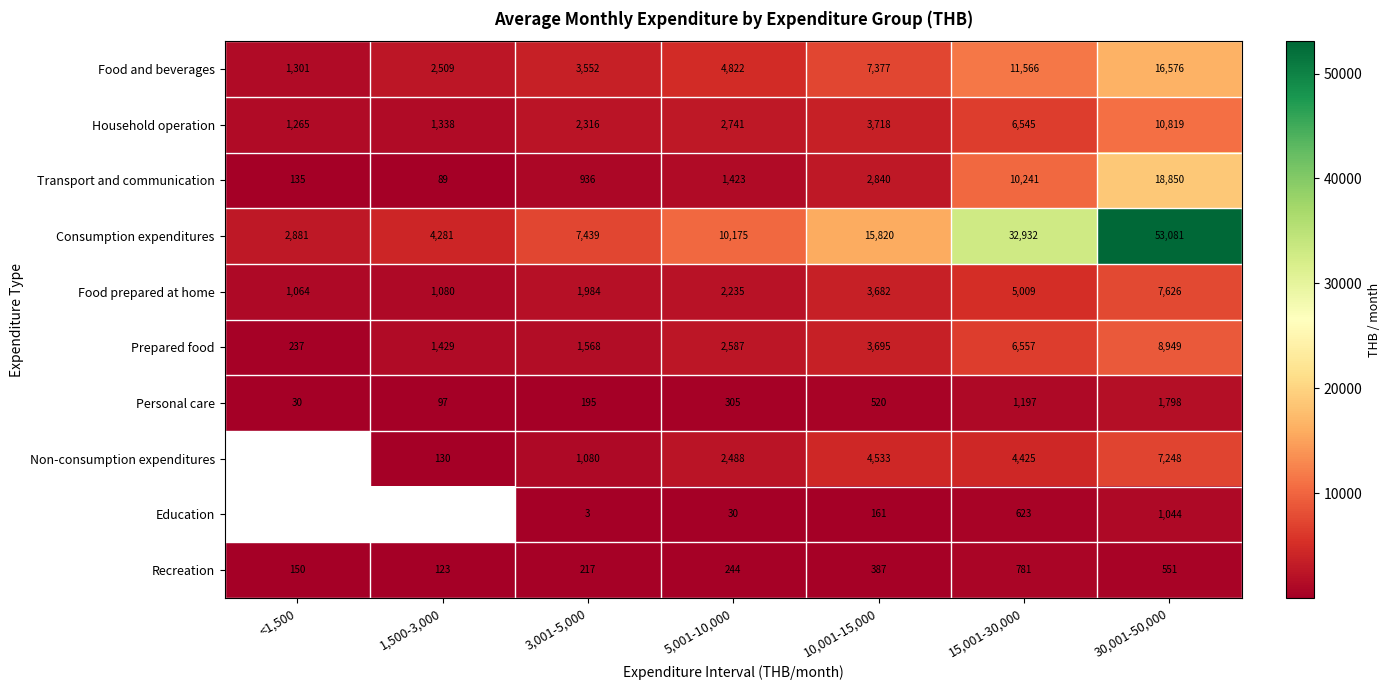

Read the Food prepared at home value at 1,500-3,000.

1080